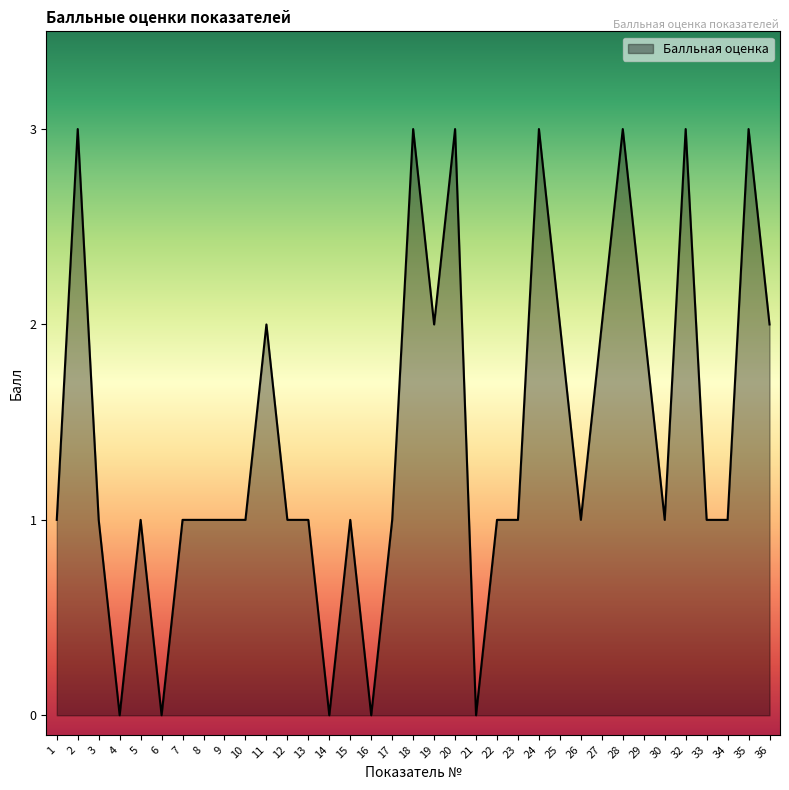

True or false: the data shows 2 at 25.

True